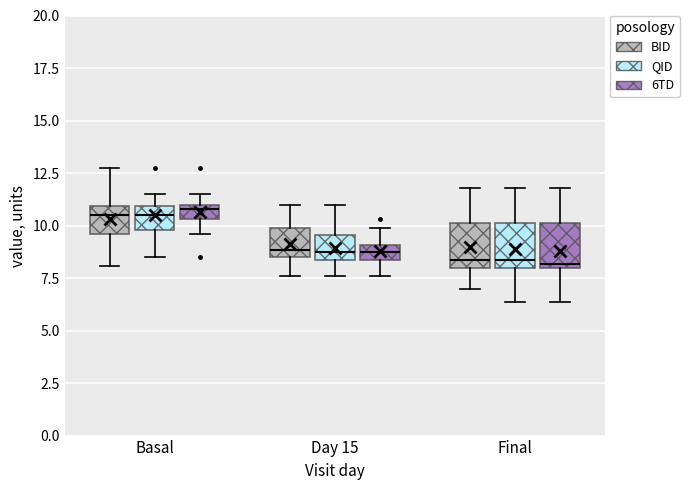

Where does the lower whisker of the box for Day 15 (BID) end on the y-axis? The values are not printed on the chart, so give them approximately, as read against the axis.

7.5